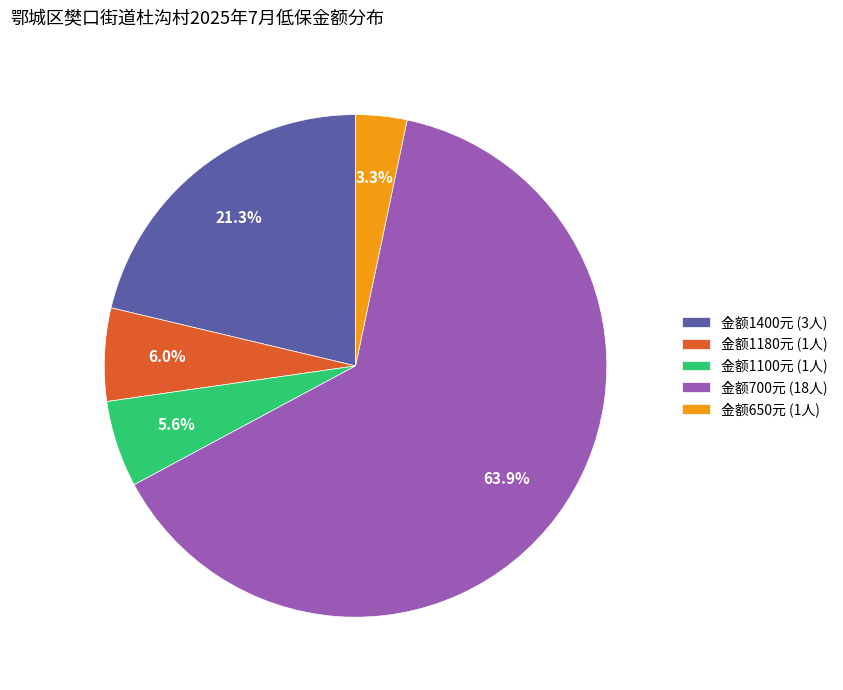

How many slices are in this pie chart?

5